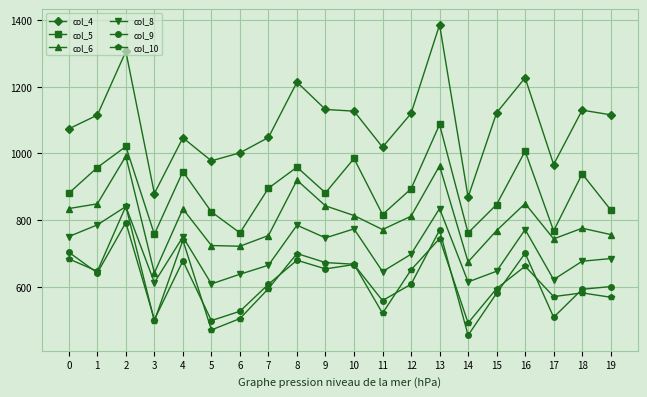

Is this an area chart (filled region under the line)?

No